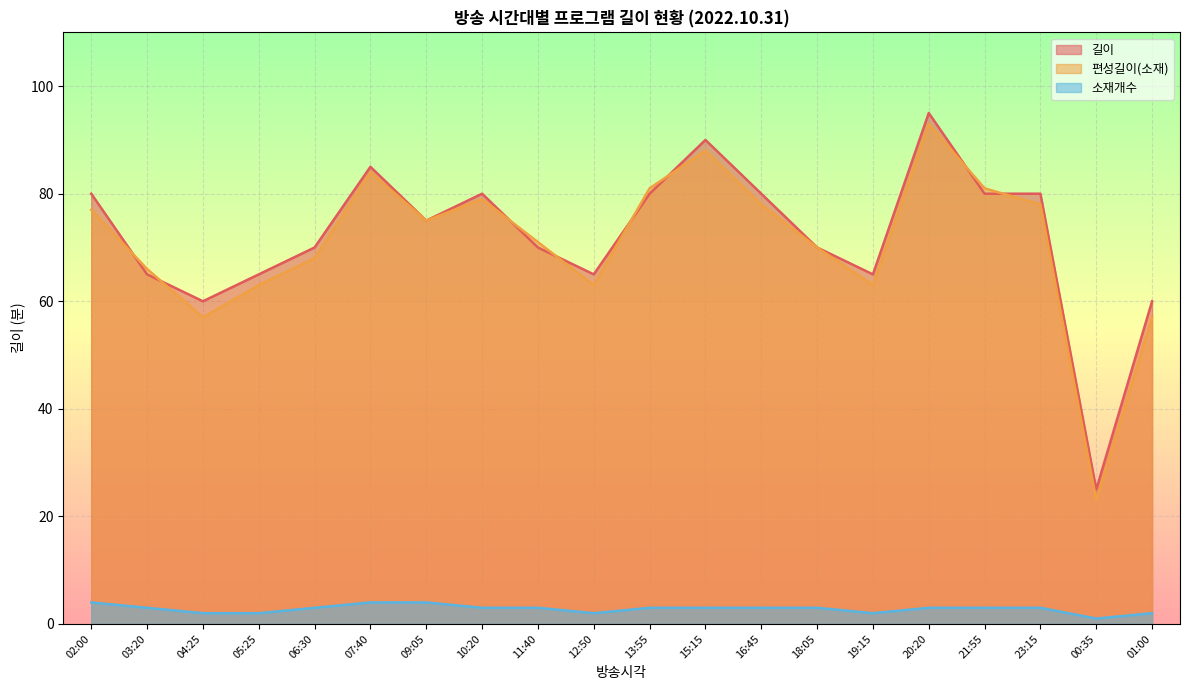

Rank the series by their maximum value, from lowest to highest.

소재개수, 편성길이(소재), 길이